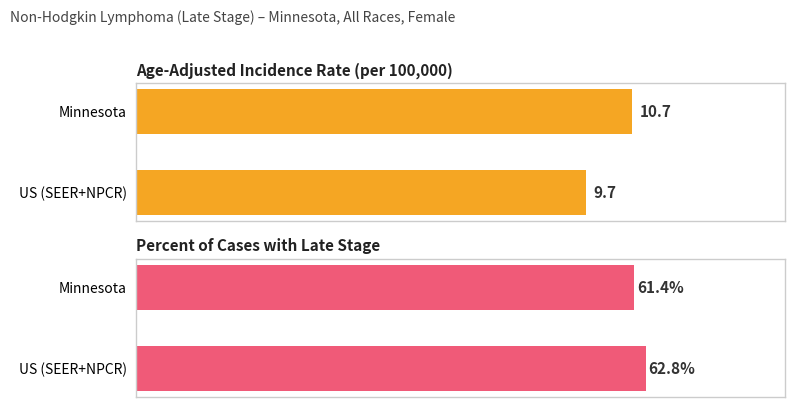

How many values in the Percent Late Stage series are below 62?

1